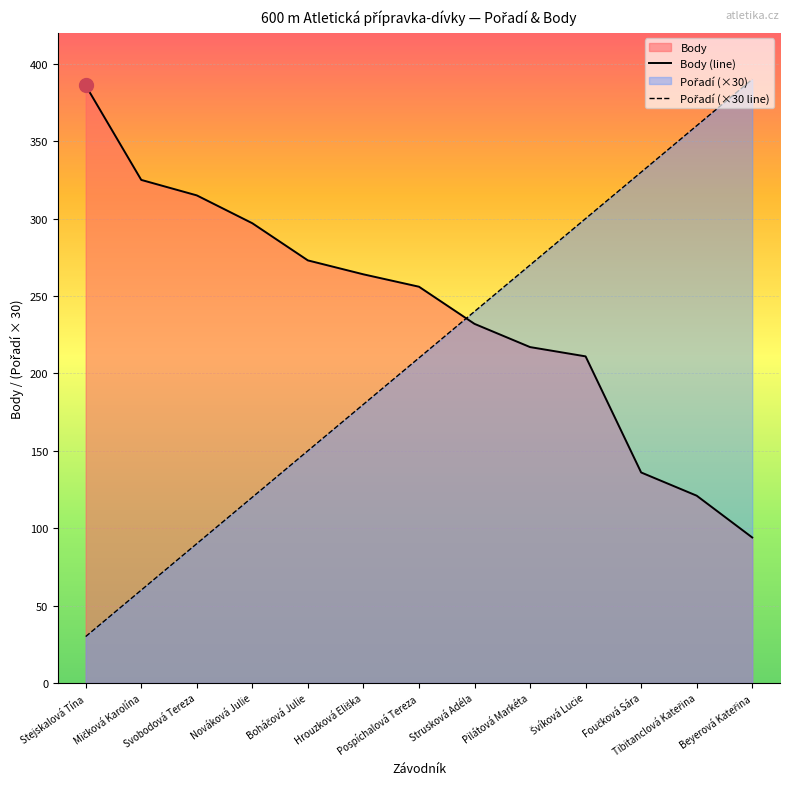

At Nováková Julie, list the series in order from smallest to largest.

Pořadí (×30 line), Body (line)